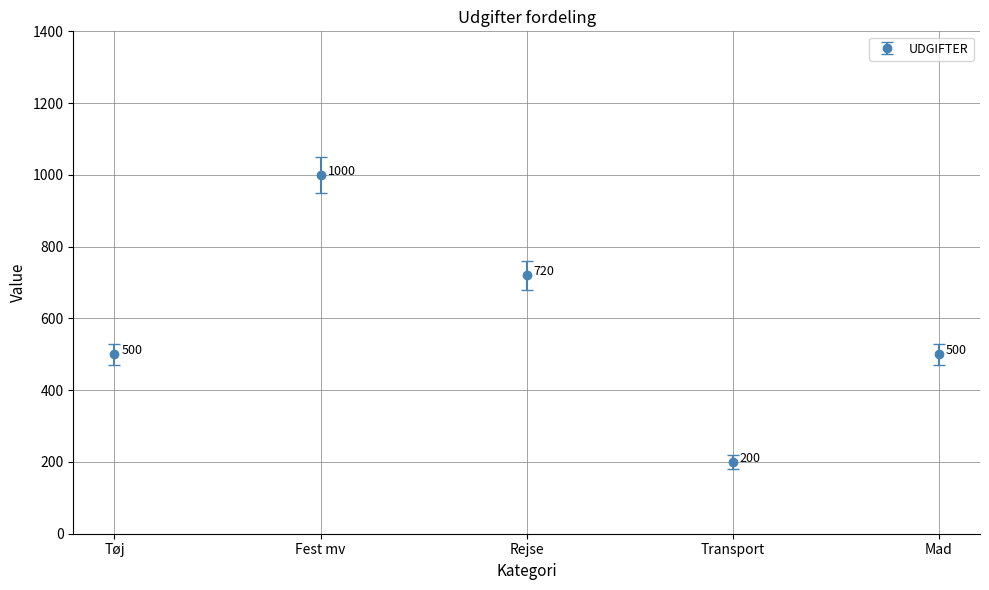

What is the difference between the second highest and second lowest values?

220